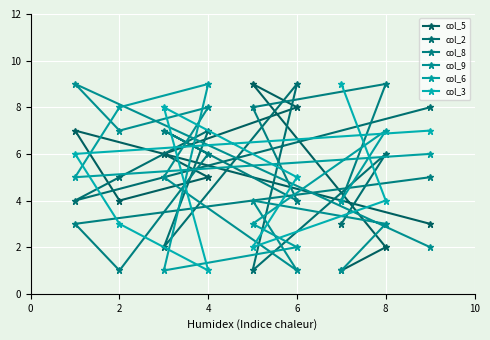

True or false: col_5 has more than 0 interior local peaks.

True